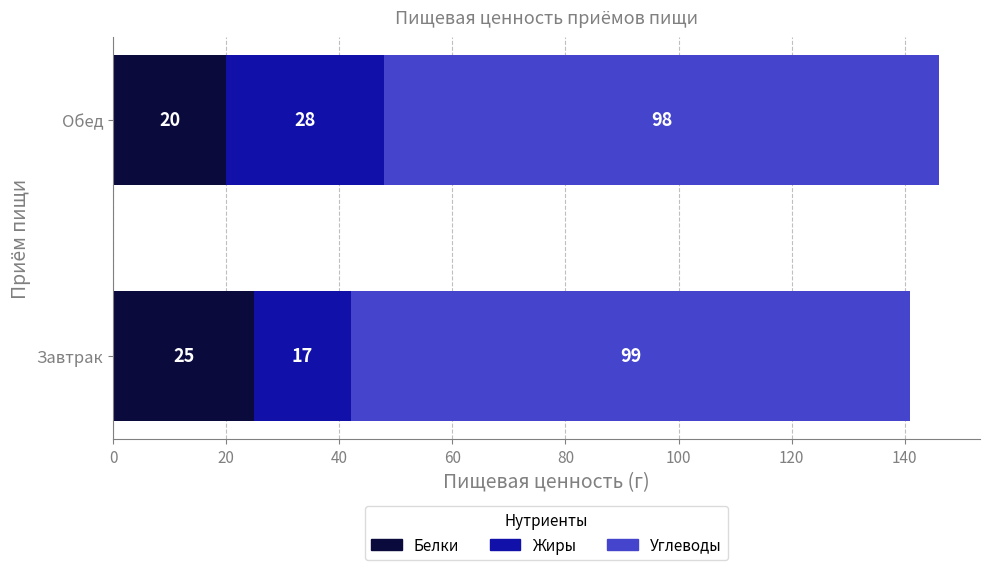

List the labels in order of Белки value, largest first.

Завтрак, Обед